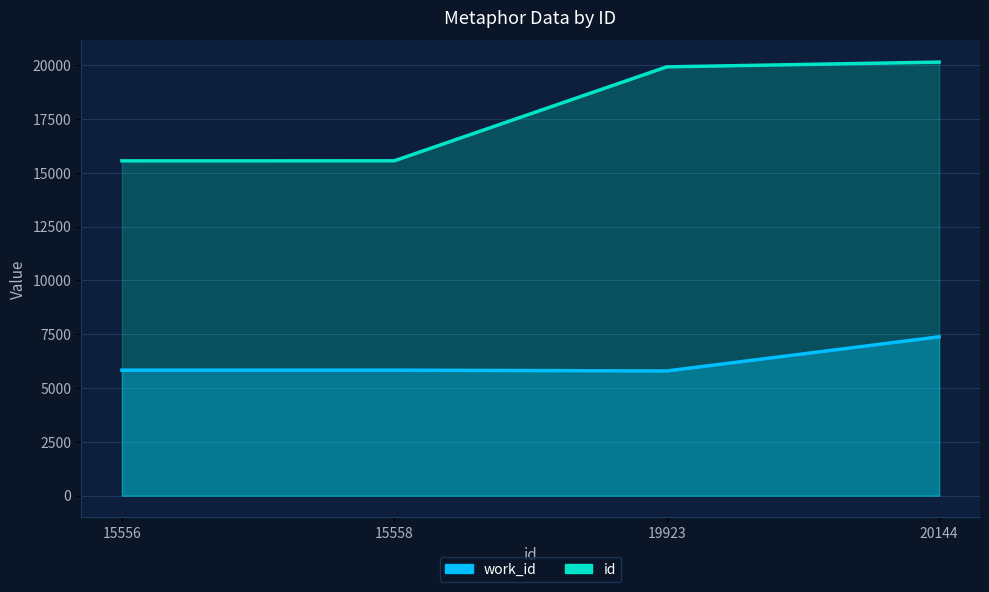

List the series in order of their overall mean, lowest first.

work_id, id